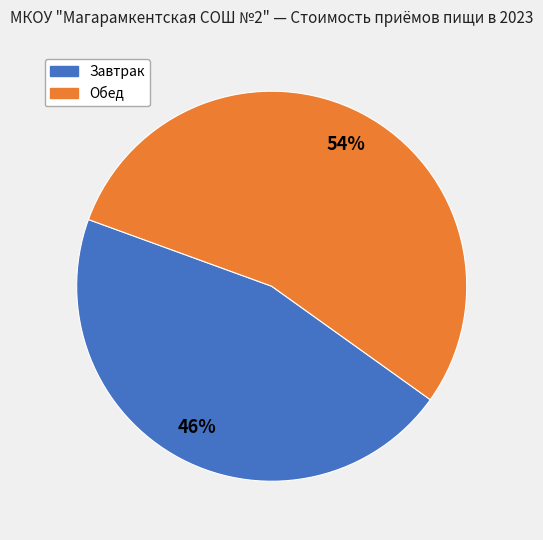

Is there a majority slice in this chart?

Yes